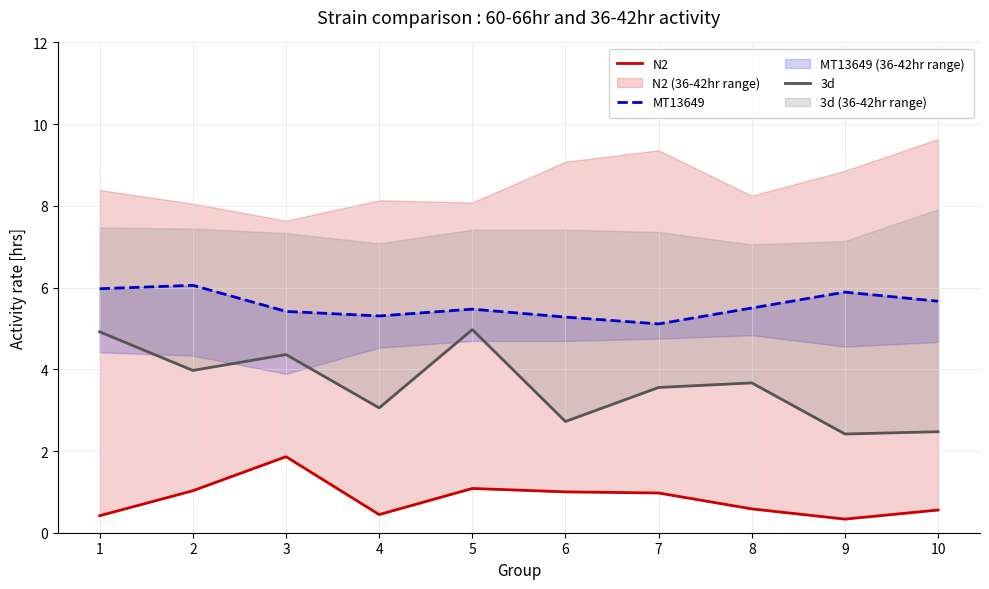

Which series has the largest total across all categories?

MT13649